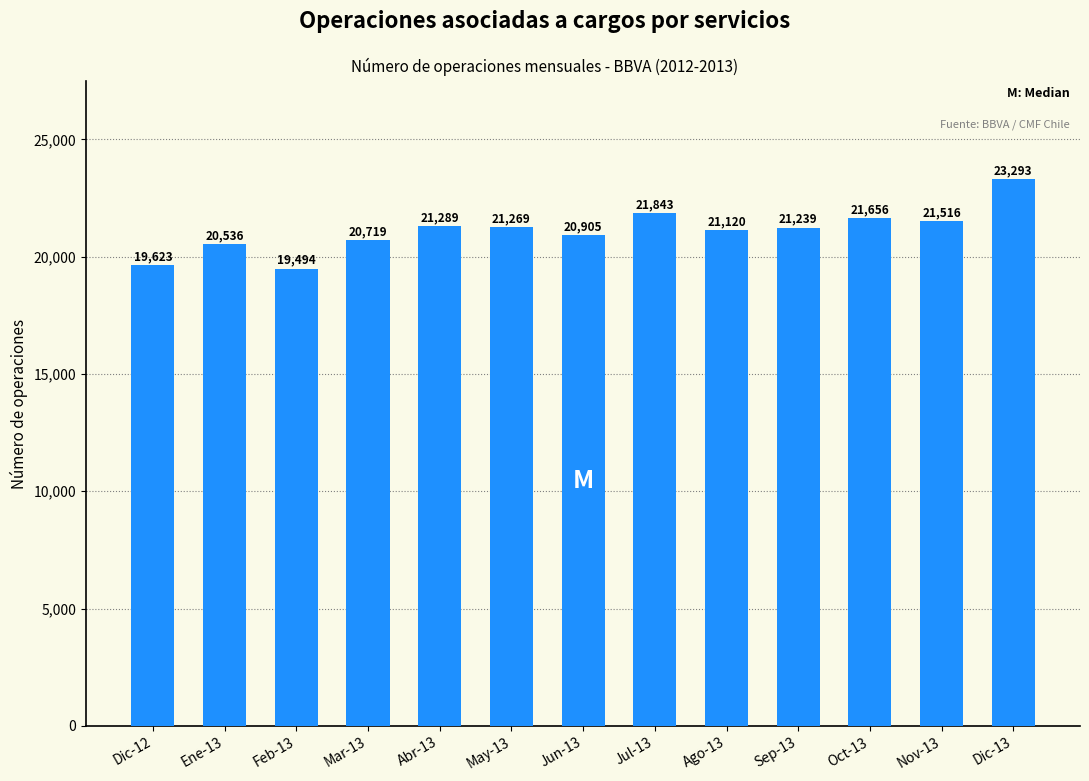

Where does the data first go above 21239?

Abr-13